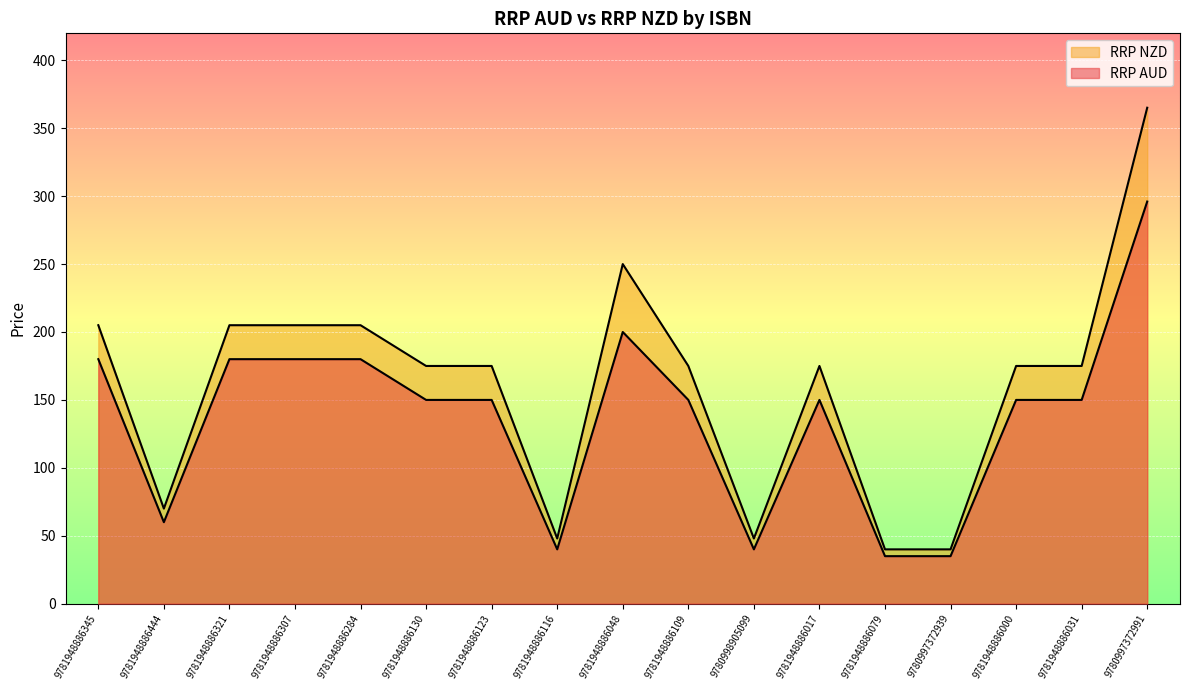

True or false: RRP AUD and RRP NZD intersect in this chart.

False